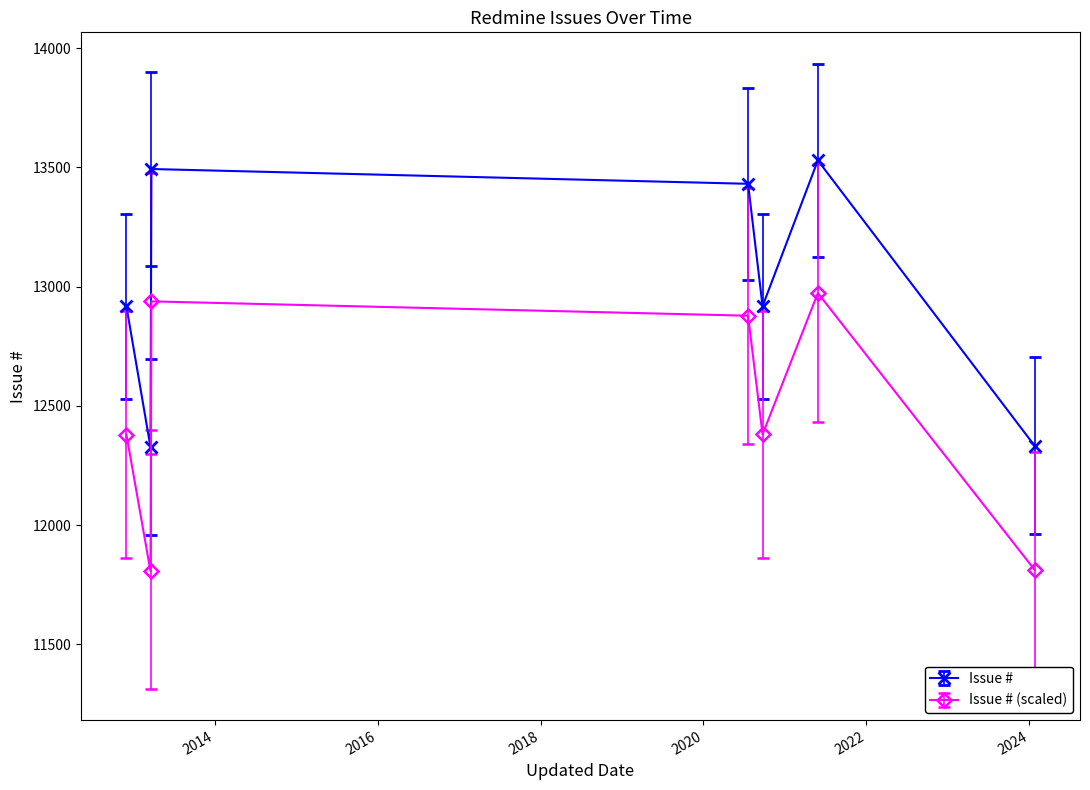

What is the sum of all Issue # (scaled) values?

87169.6